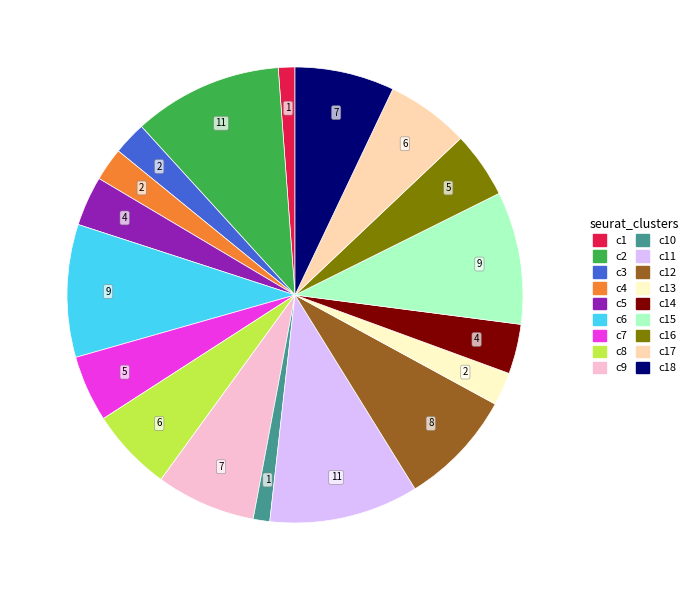

Is there a majority slice in this chart?

No